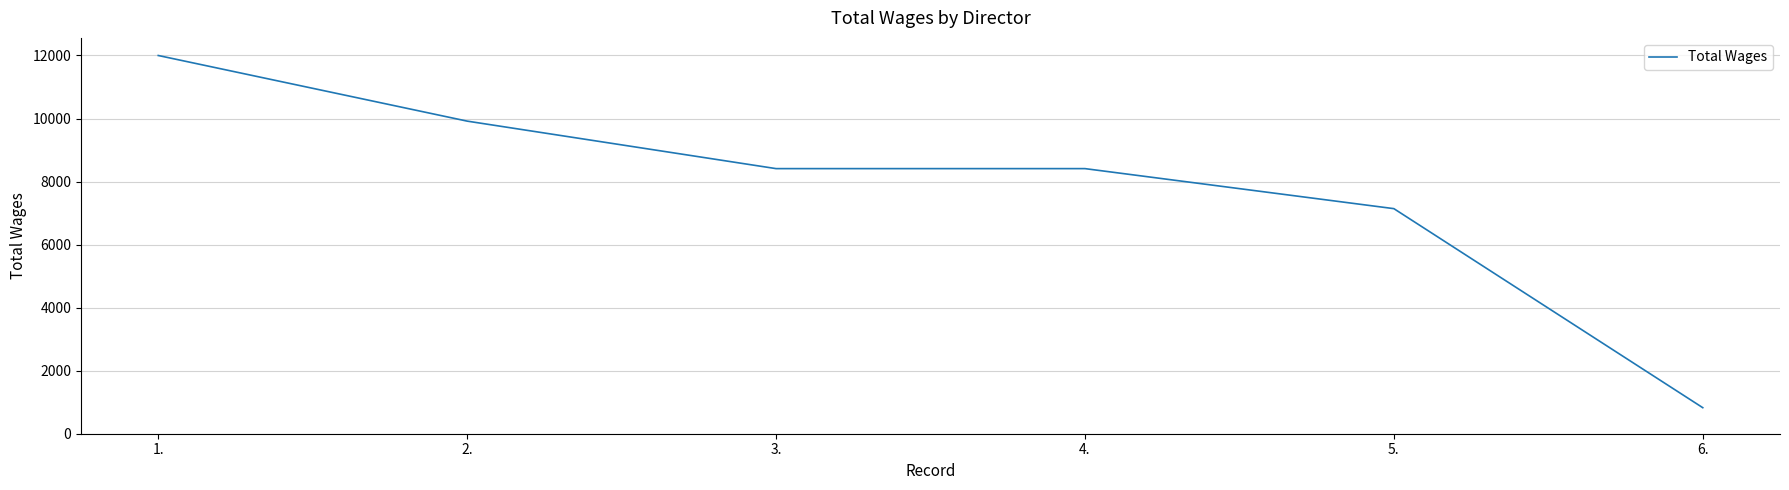

What position from the right is 1.?

6